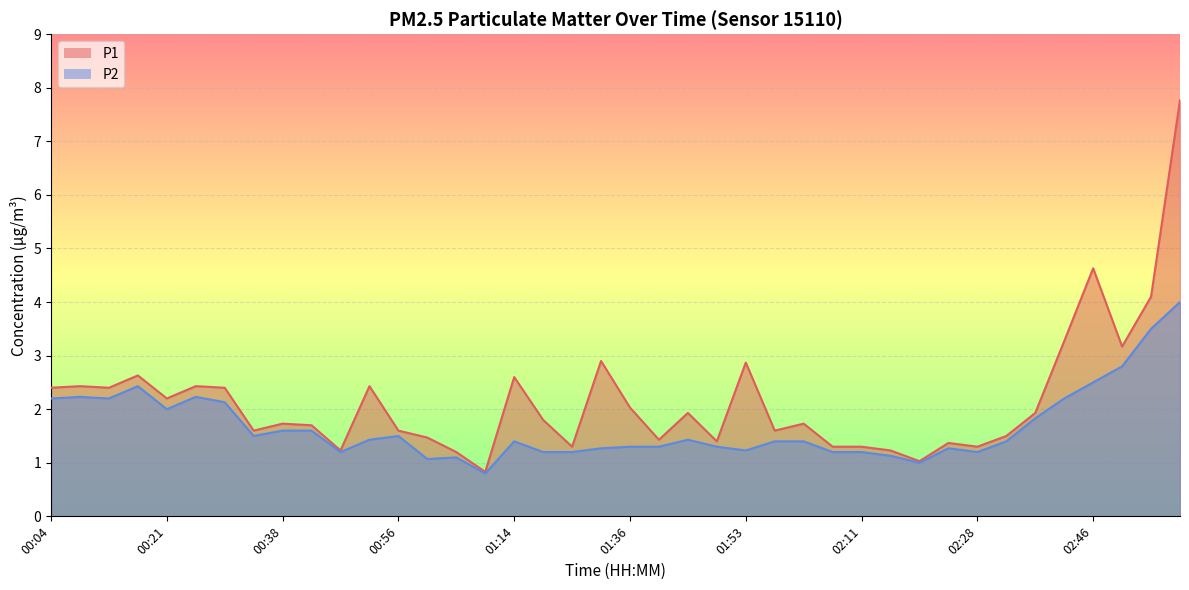

True or false: P1 and P2 intersect in this chart.

False